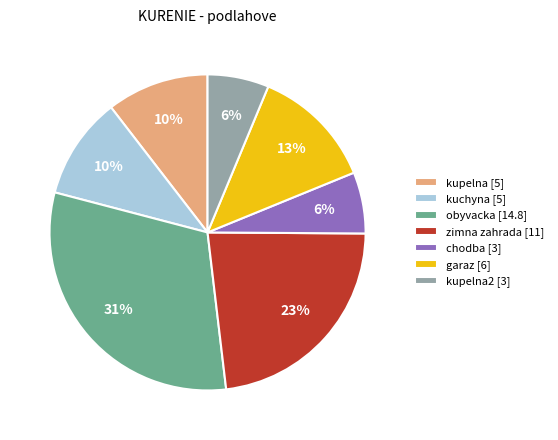

Between kupelna2 [3] and kuchyna [5], which is larger?

kuchyna [5]